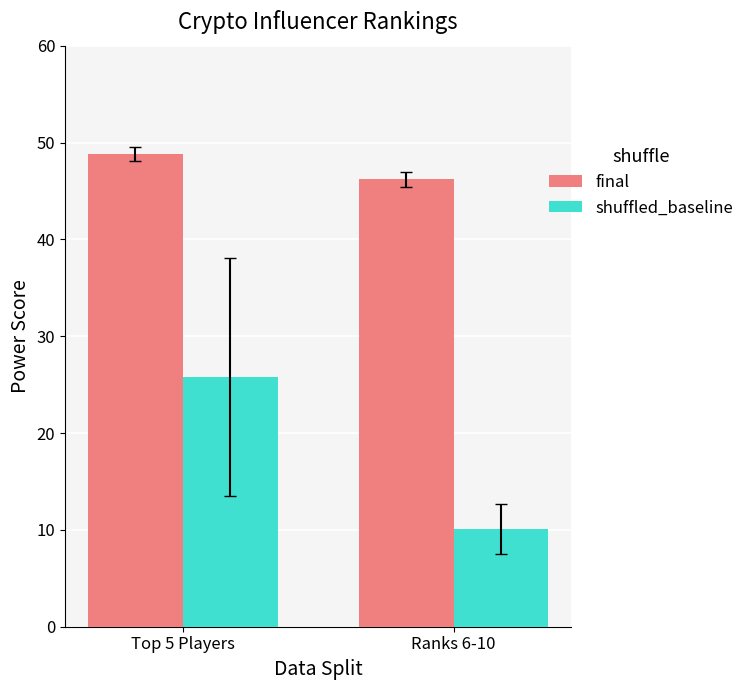

At how many categories does at least one series exceed 42?

2